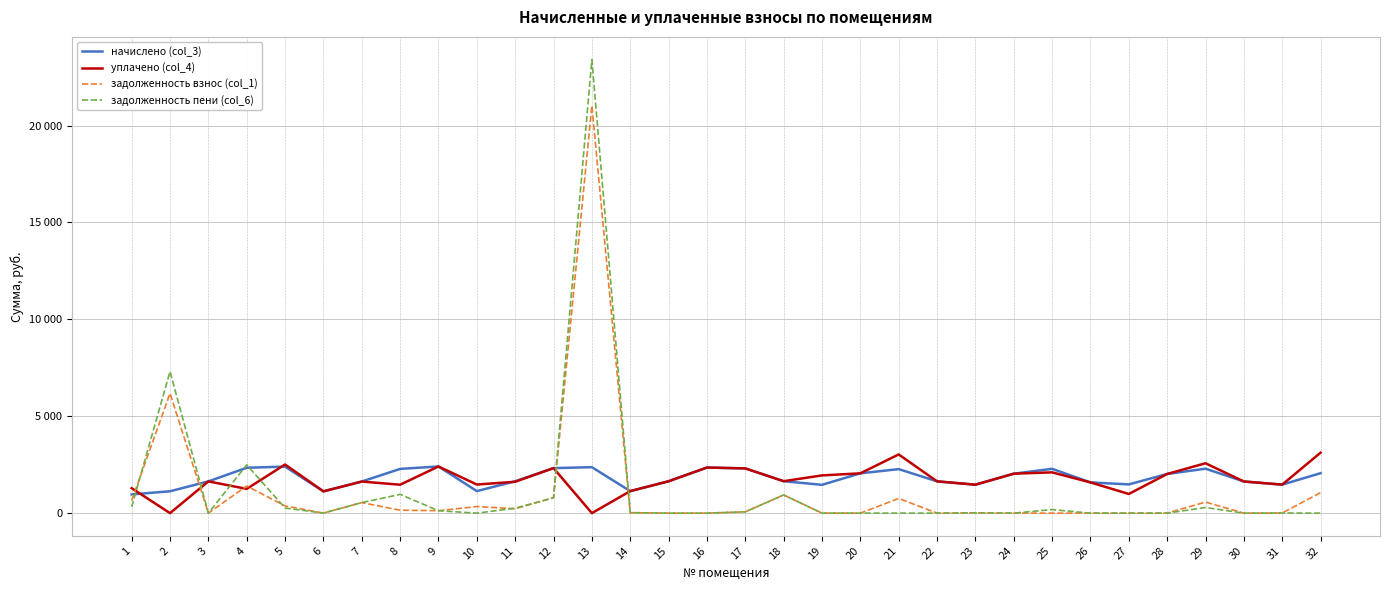

Between 3 and 27, which series saw the biggest shift?

уплачено (col_4)